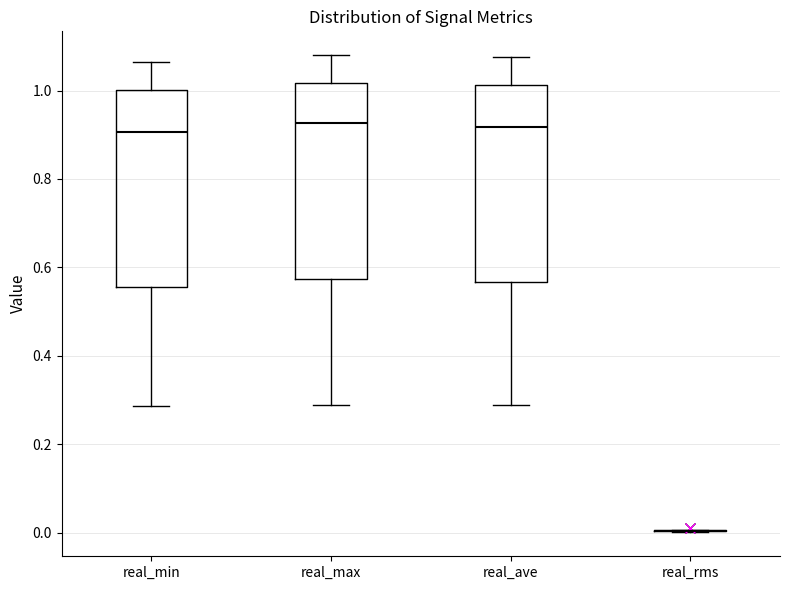

Reading left to right, transcribe this box plot: for each box, give where its median line is, the range the box spans, and where its two whiskers end, as read against the y-axis. The values are not printed on the chart, so give them approximately, as read against the axis.

real_min: median 0.90, box 0.56 to 1.00, whiskers 0.28 to 1.06
real_max: median 0.92, box 0.58 to 1.02, whiskers 0.28 to 1.08
real_ave: median 0.92, box 0.56 to 1.02, whiskers 0.28 to 1.08
real_rms: box collapsed to a line at 0.00, whiskers 0.00 to 0.00